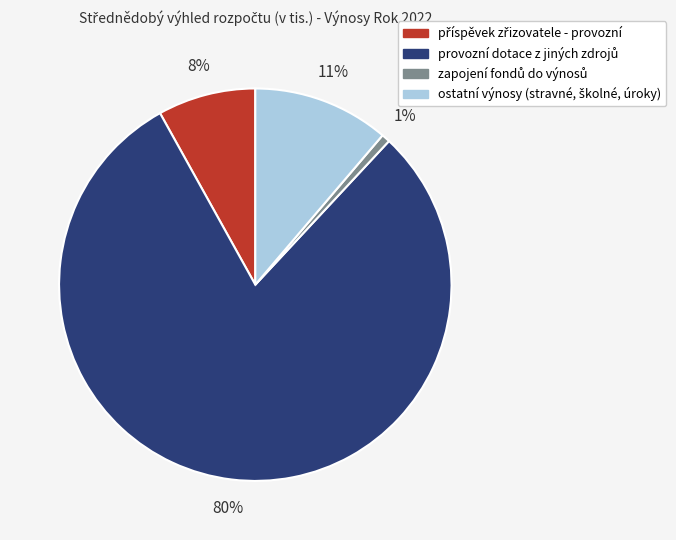

To the nearest percent, what is the difference between the largest and smallest slice percentages?

79%